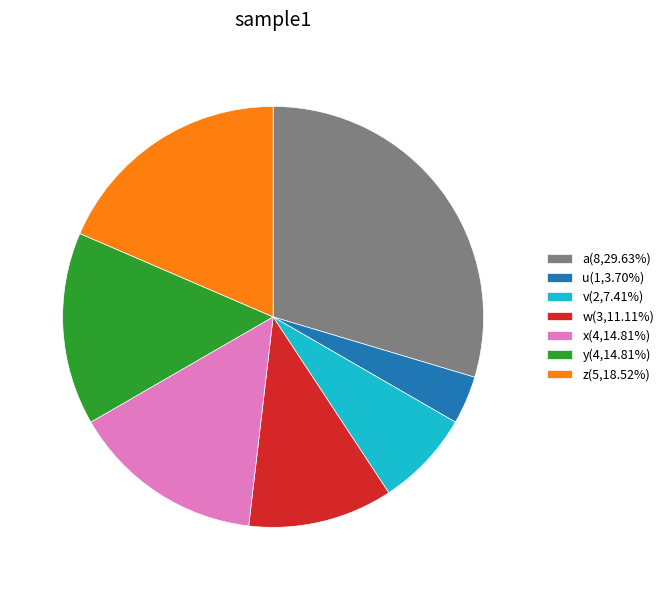

Approximately how many times larger is the value at v(2,7.41%) compared to z(5,18.52%)?

0.4